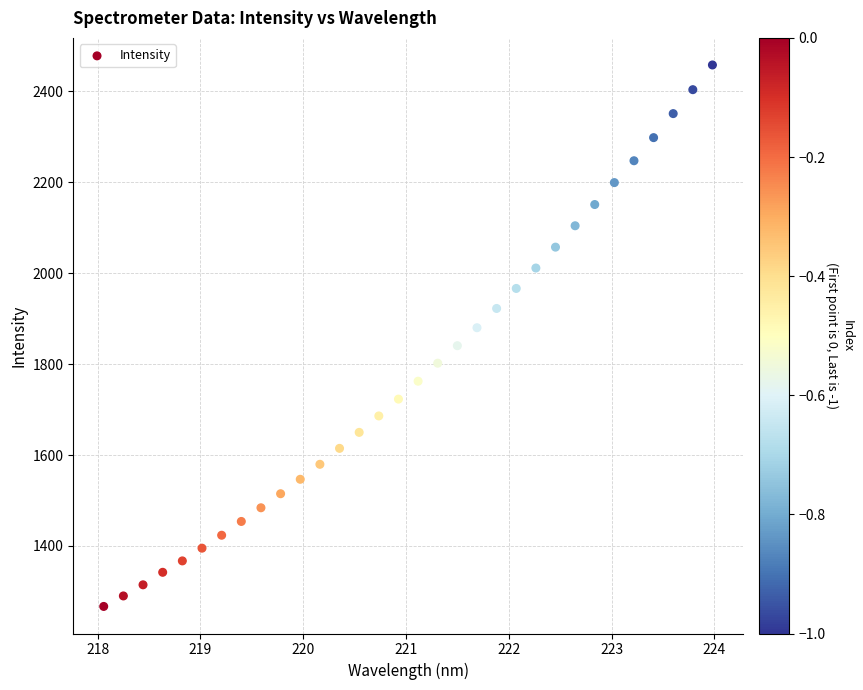

What is the range of Y values (max minus min)?

1190.8